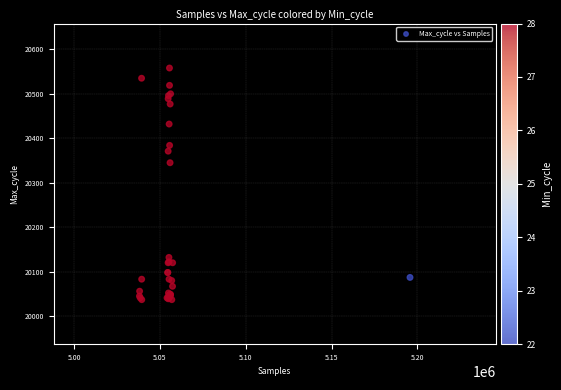

What Y value in the scatter plot is closest to 20297?

20345